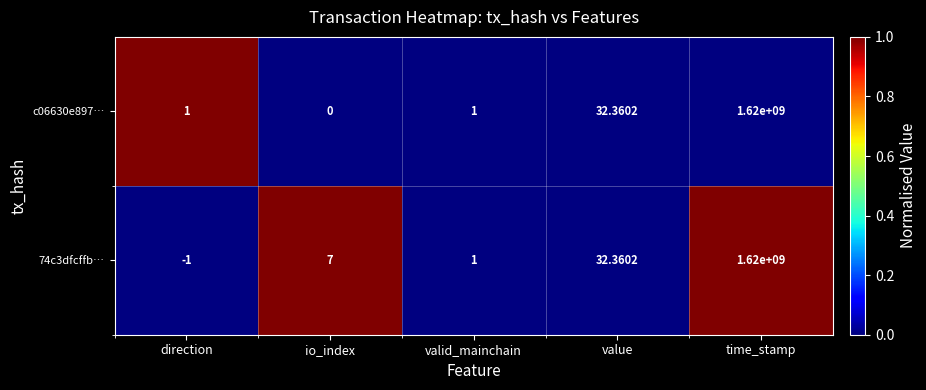

At which label is 74c3dfcffb… closest to 809999999?

value